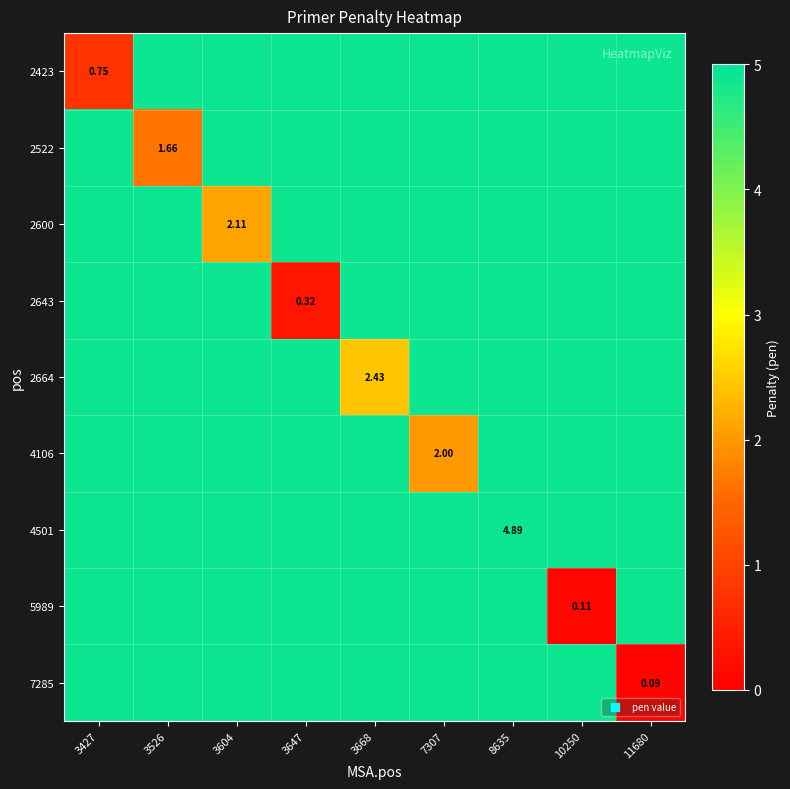

Which series has the largest range (max minus min)?

7285